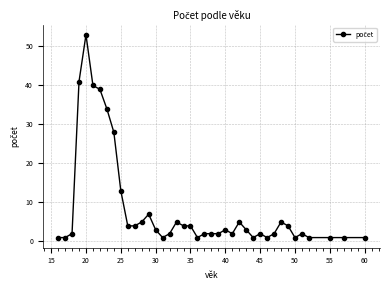

What is the maximum value shown in the chart?

53